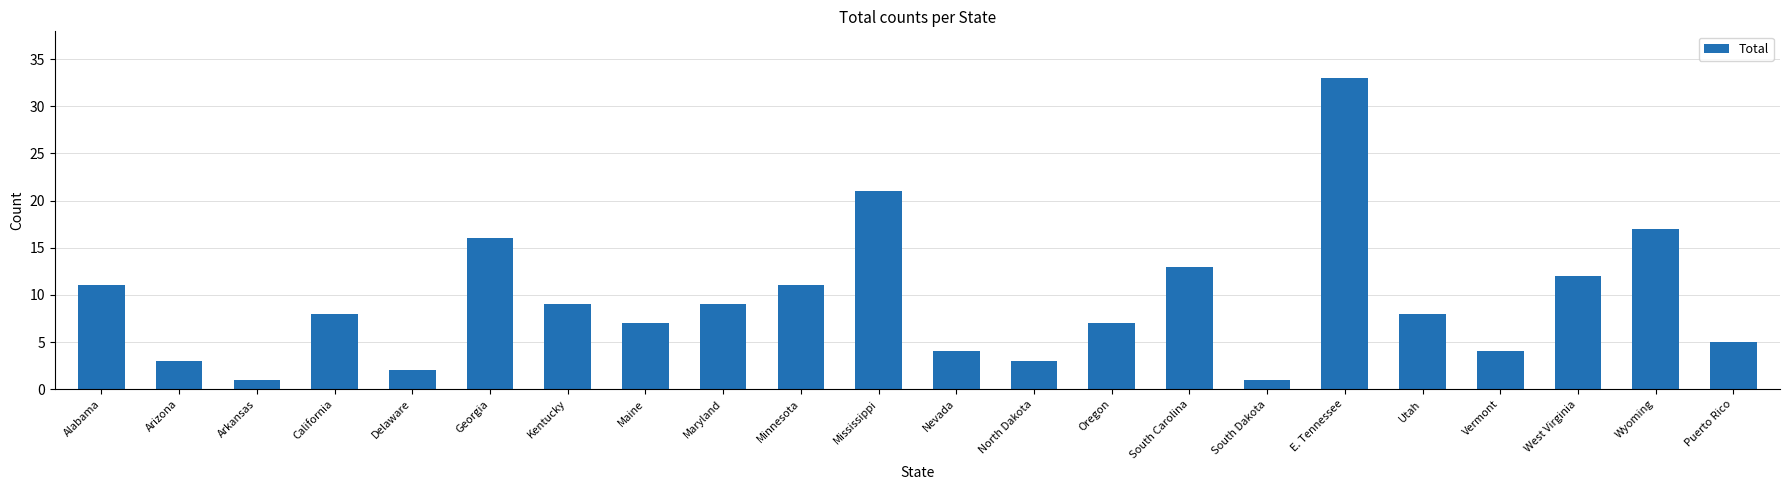

True or false: the data shows 21 at Mississippi.

True